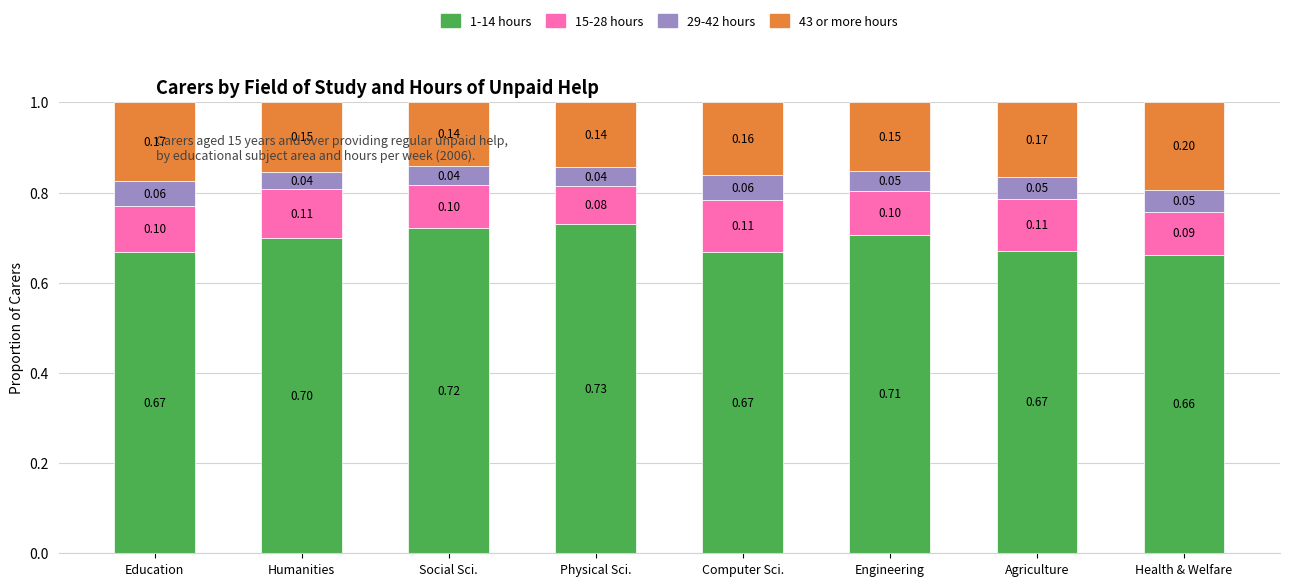

How many bars are there in total?

8